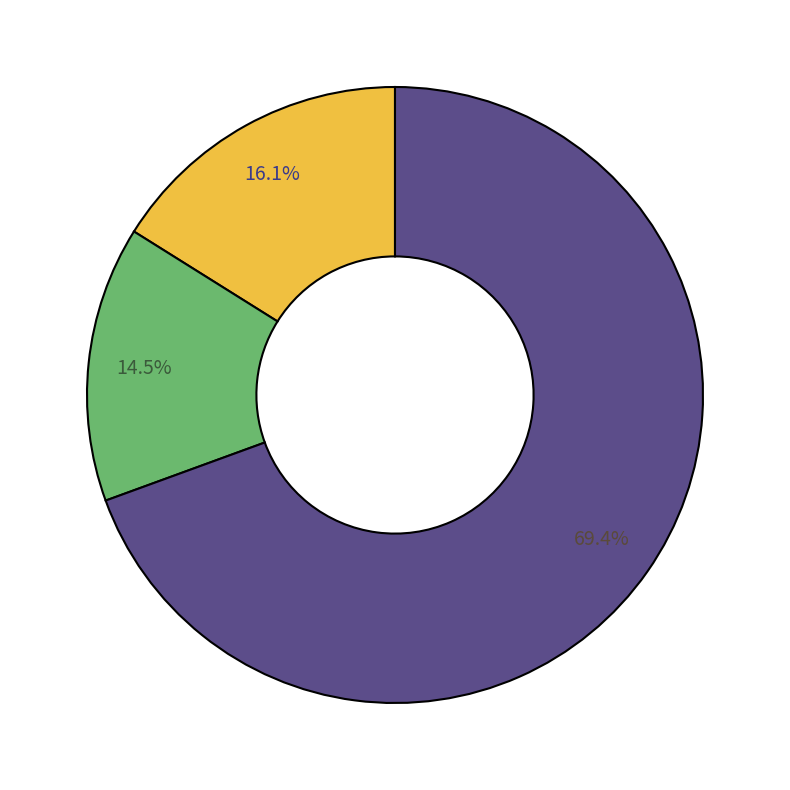

Is there a majority slice in this chart?

Yes